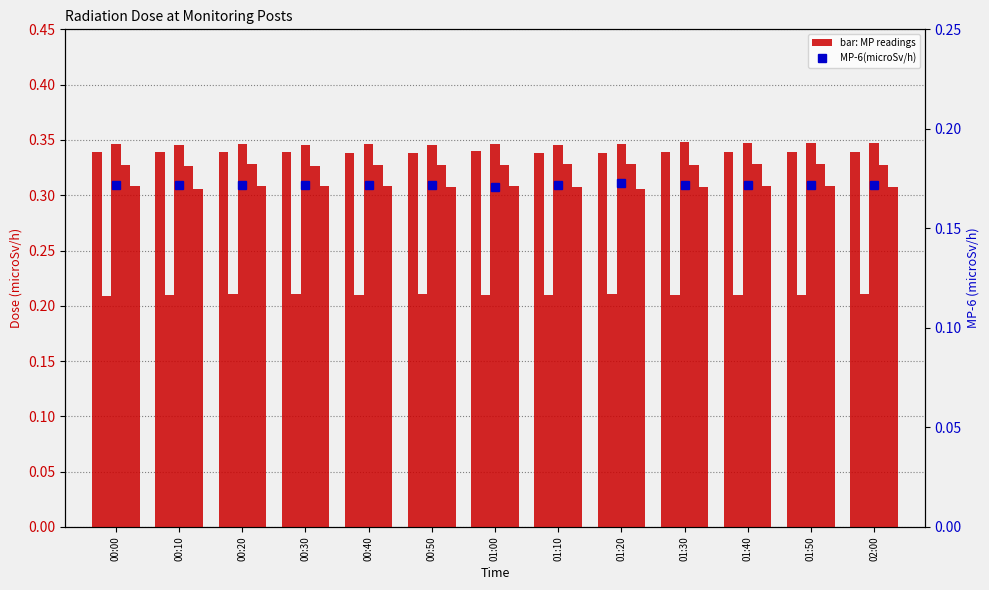

Reading right to left, transcribe all the data shown in this chart.

MP-1(microSv/h): 02:00=0.3	01:50=0.3	01:40=0.3	01:30=0.3	01:20=0.3	01:10=0.3	01:00=0.3	00:50=0.3	00:40=0.3	00:30=0.3	00:20=0.3	00:10=0.3	00:00=0.3
MP-2(microSv/h): 02:00=0.2	01:50=0.2	01:40=0.2	01:30=0.2	01:20=0.2	01:10=0.2	01:00=0.2	00:50=0.2	00:40=0.2	00:30=0.2	00:20=0.2	00:10=0.2	00:00=0.2
MP-3(microSv/h): 02:00=0.3	01:50=0.3	01:40=0.3	01:30=0.3	01:20=0.3	01:10=0.3	01:00=0.3	00:50=0.3	00:40=0.3	00:30=0.3	00:20=0.3	00:10=0.3	00:00=0.3
MP-4(microSv/h): 02:00=0.3	01:50=0.3	01:40=0.3	01:30=0.3	01:20=0.3	01:10=0.3	01:00=0.3	00:50=0.3	00:40=0.3	00:30=0.3	00:20=0.3	00:10=0.3	00:00=0.3
MP-5(microSv/h): 02:00=0.3	01:50=0.3	01:40=0.3	01:30=0.3	01:20=0.3	01:10=0.3	01:00=0.3	00:50=0.3	00:40=0.3	00:30=0.3	00:20=0.3	00:10=0.3	00:00=0.3
MP-6(microSv/h): 02:00=0.2	01:50=0.2	01:40=0.2	01:30=0.2	01:20=0.2	01:10=0.2	01:00=0.2	00:50=0.2	00:40=0.2	00:30=0.2	00:20=0.2	00:10=0.2	00:00=0.2